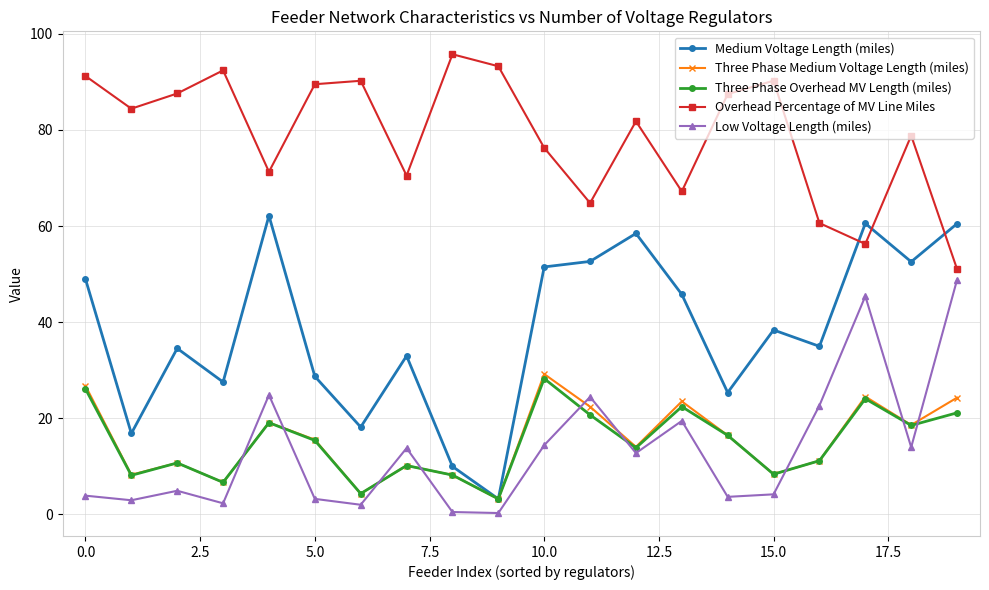

What is the highest value of the Three Phase Medium Voltage Length (miles) series?

29.2